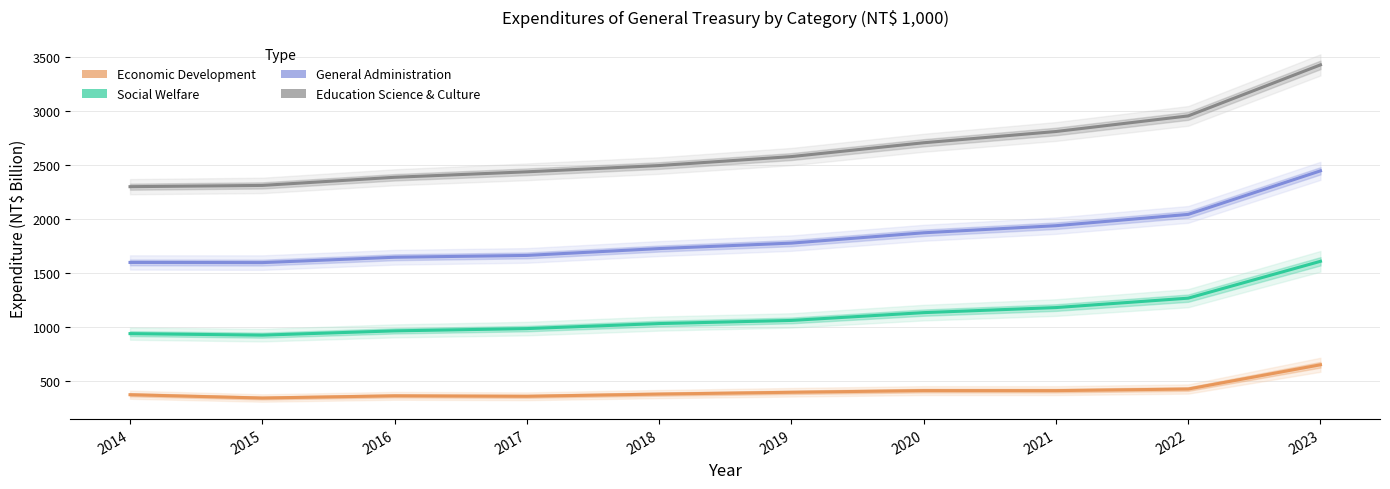

True or false: Expenditures for Economic Development and Expenditures for Social Welfare cross at least once.

False